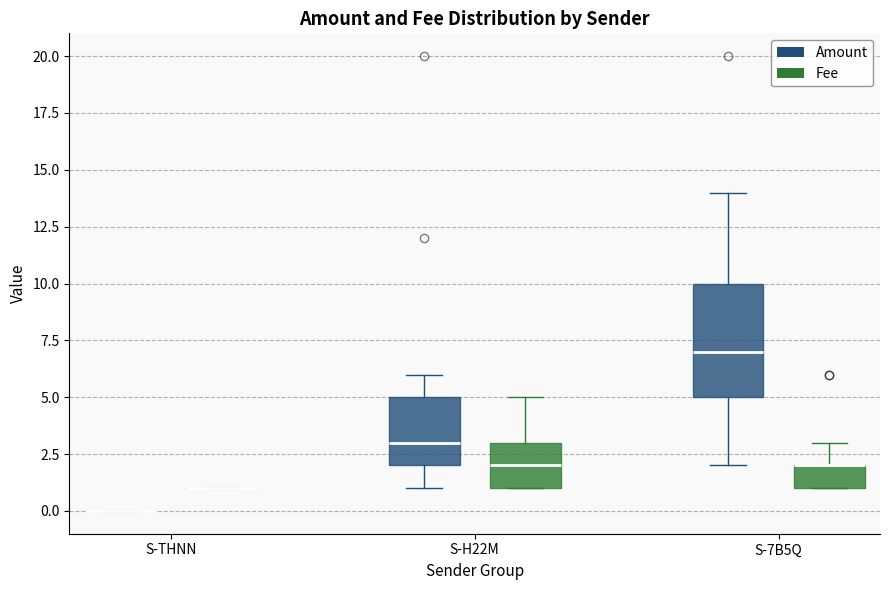

Reading left to right, read every box against the y-axis: the position of its median line, the range the box covers, and the ends of its whiskers. The values are not printed on the chart, so give them approximately, as read against the axis.

S-THNN (Amount): box collapsed to a line at 0, whiskers 0 to 0
S-THNN (Fee): box collapsed to a line at 1, whiskers 1 to 1
S-H22M (Amount): median 3, box 2 to 5, whiskers 1 to 6
S-H22M (Fee): median 2, box 1 to 3, whiskers 1 to 5
S-7B5Q (Amount): median 7, box 5 to 10, whiskers 2 to 14
S-7B5Q (Fee): median 2 (drawn on the box's upper edge), box 1 to 2, whiskers 1 to 3